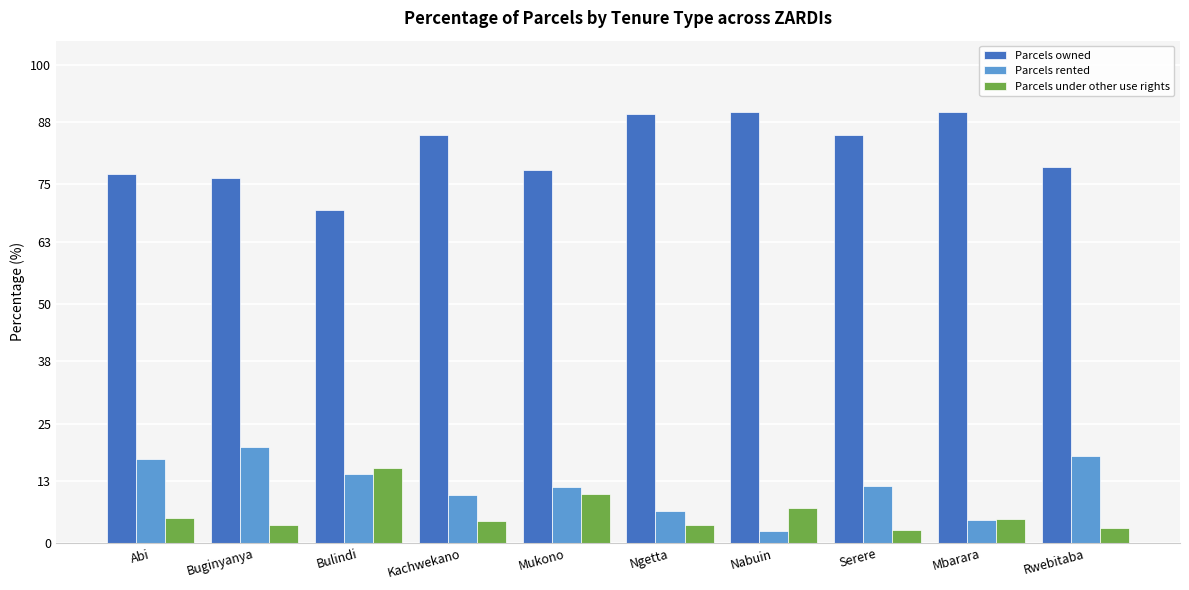

The value of Parcels under other use rights at Rwebitaba is 3.1. True or false?

True